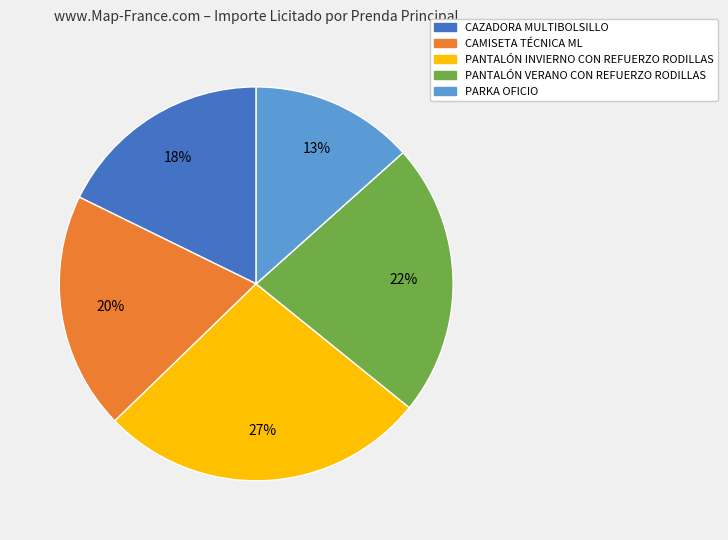

Do CAZADORA MULTIBOLSILLO and PANTALÓN INVIERNO CON REFUERZO RODILLAS together represent more than half of the pie?

No